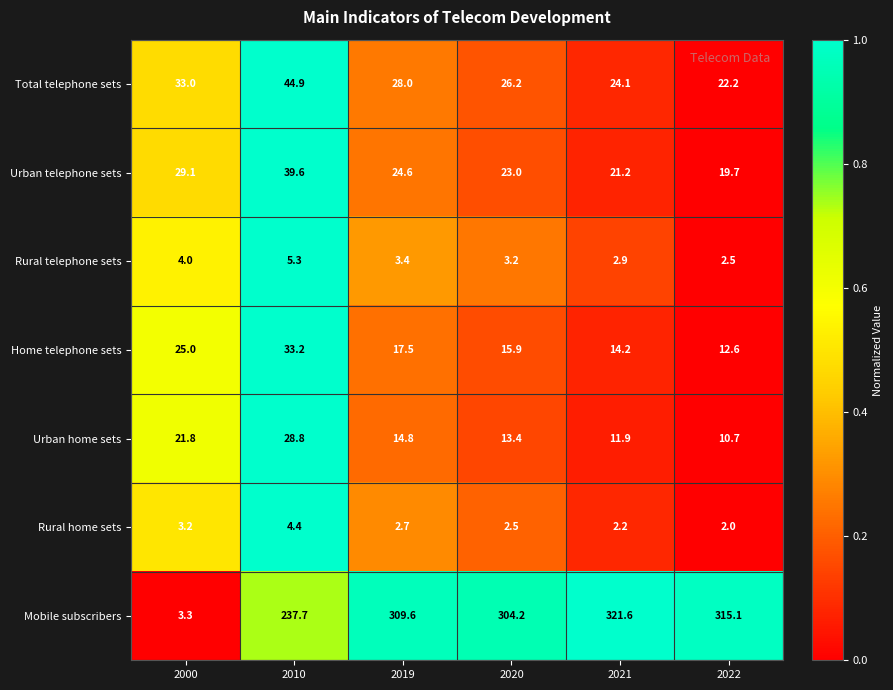

What is the greatest value displayed?

321.6